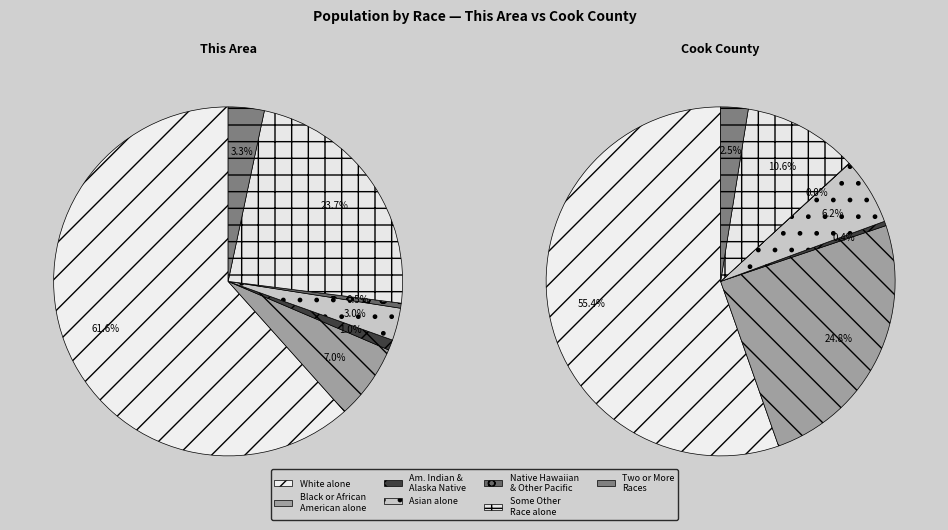

To the nearest percent, what portion does Black or African American alone represent?

7%